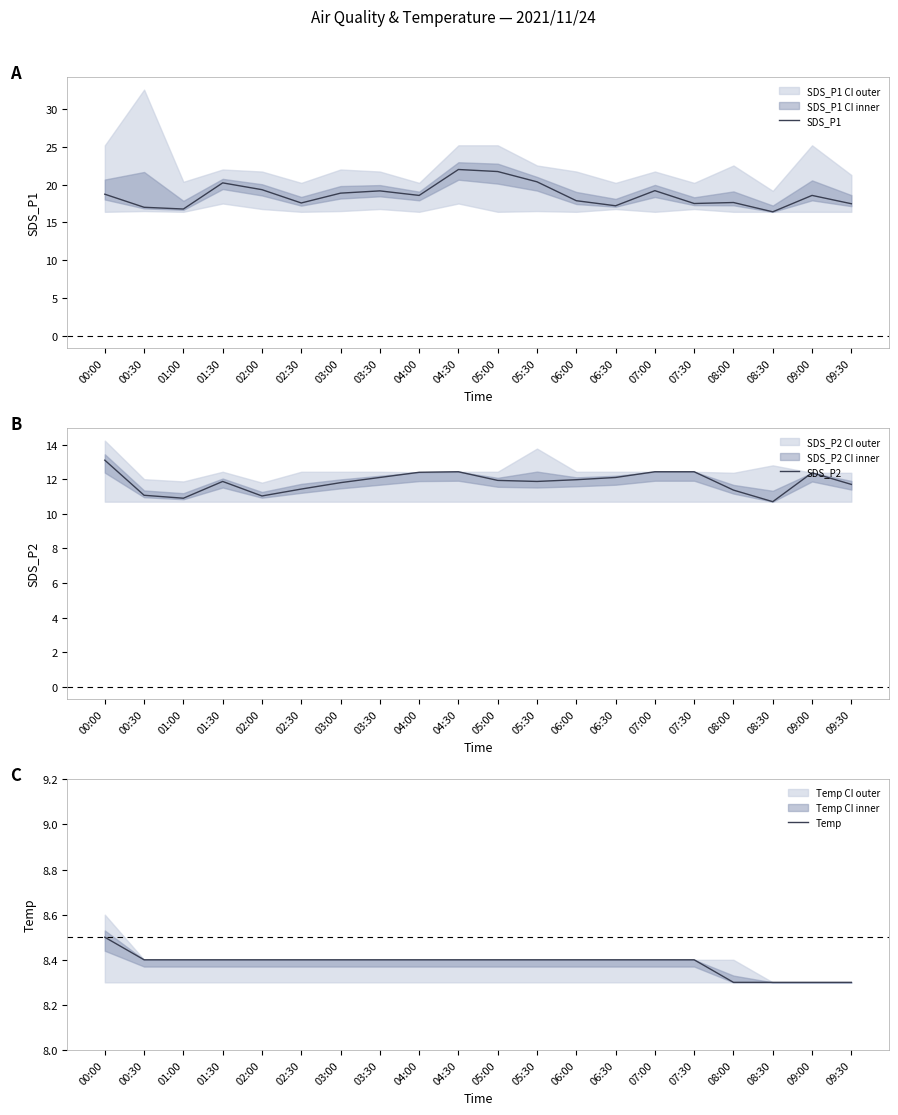

How many lines are shown in the chart?

3